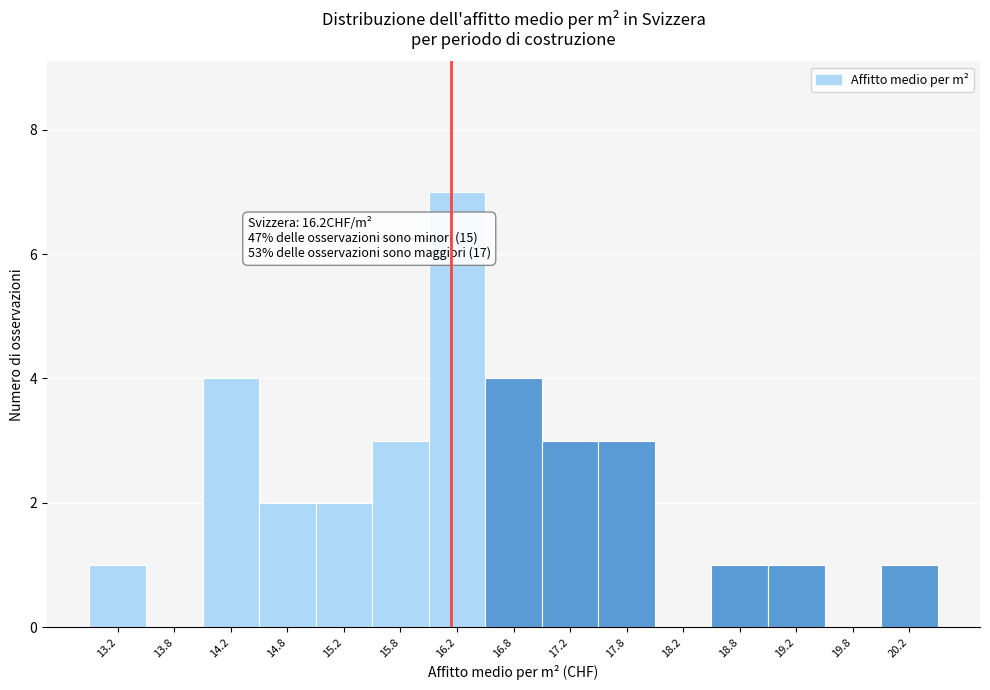

Over which range of the x-axis is the bar tallest?

16.0 to 16.5